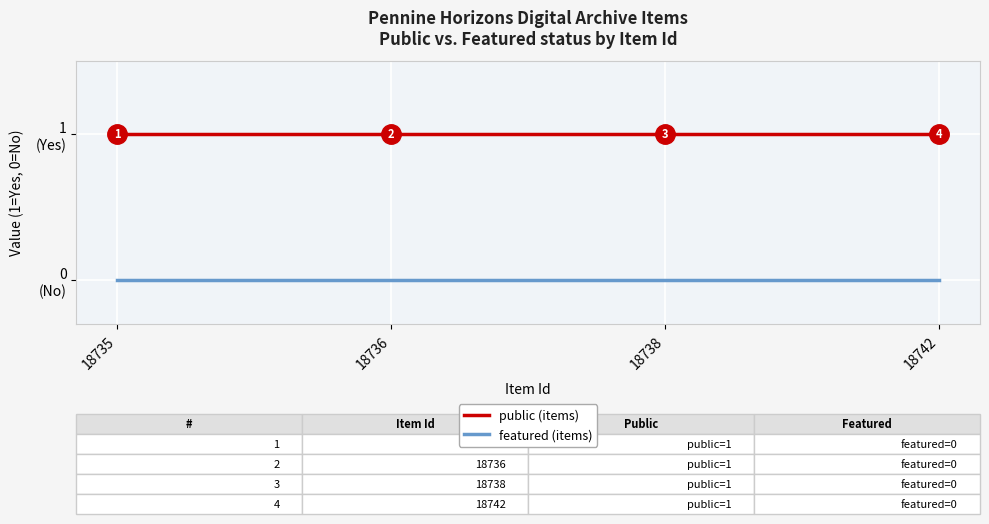

True or false: public (items) and featured (items) intersect in this chart.

False